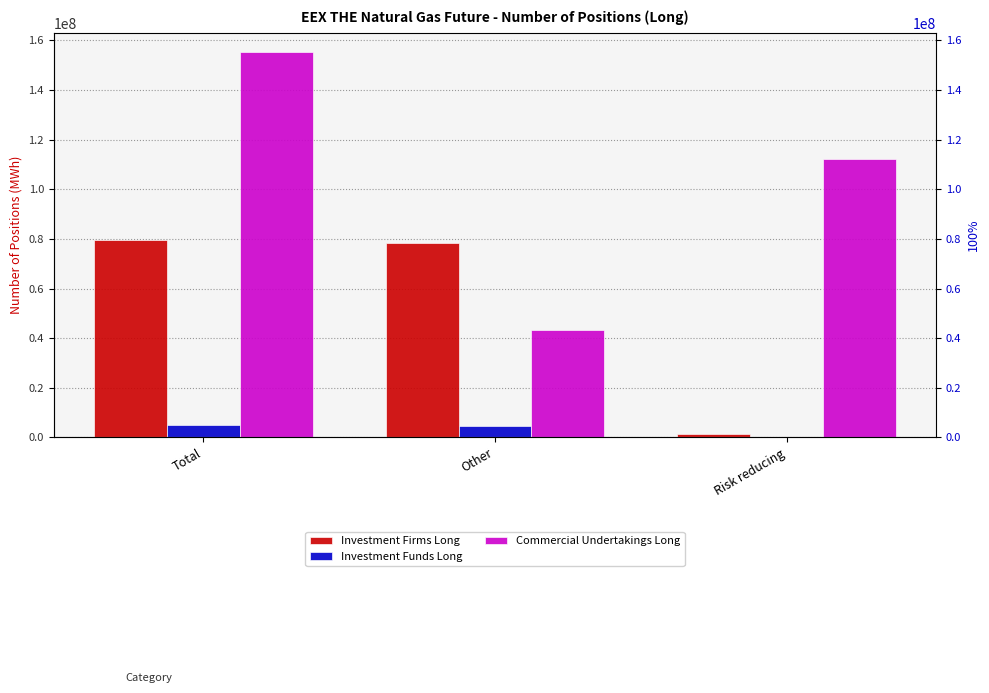

The Investment Firms Long series shows 1401500 at Risk reducing. True or false?

True